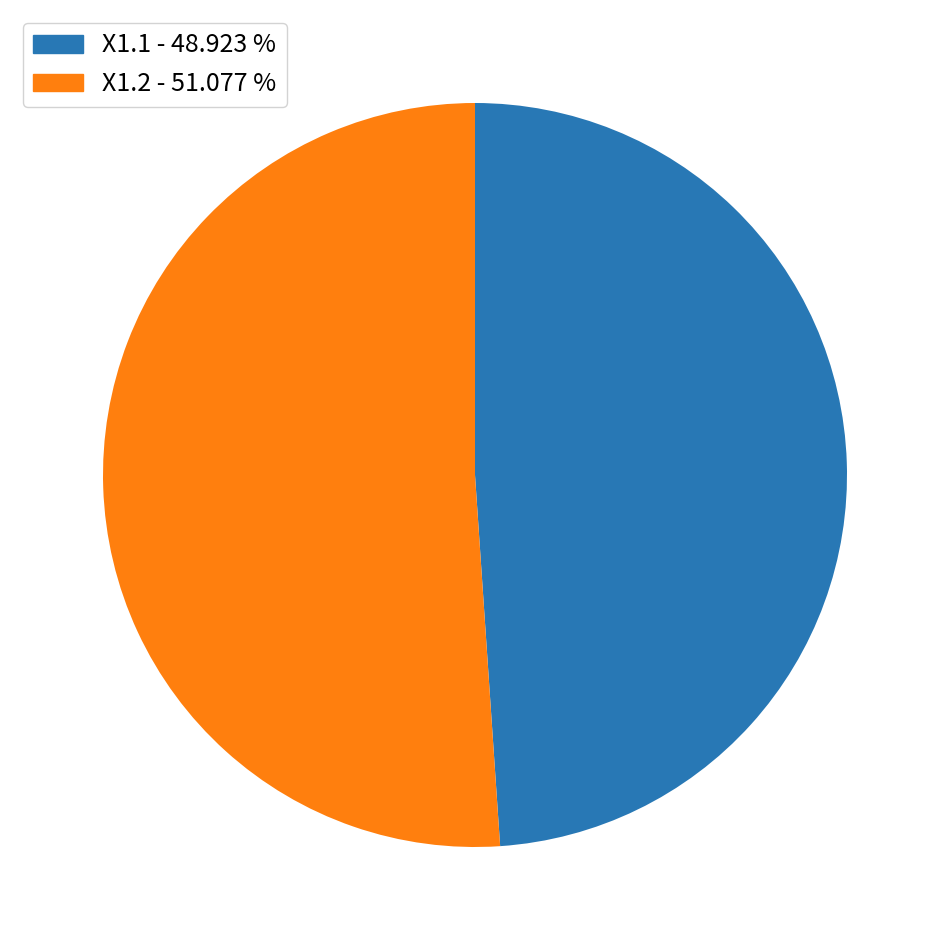

Which slice is the largest?

X1.2